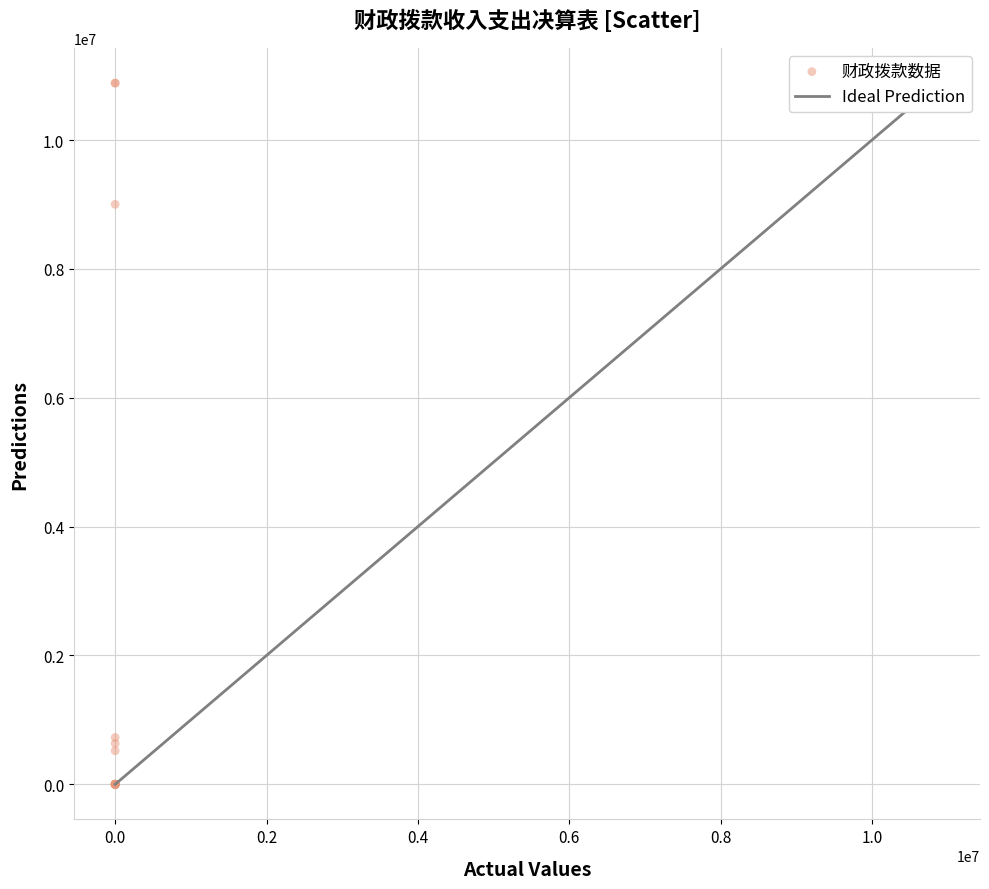

What Y value in the scatter plot is closest to 5441818?

9001394.8